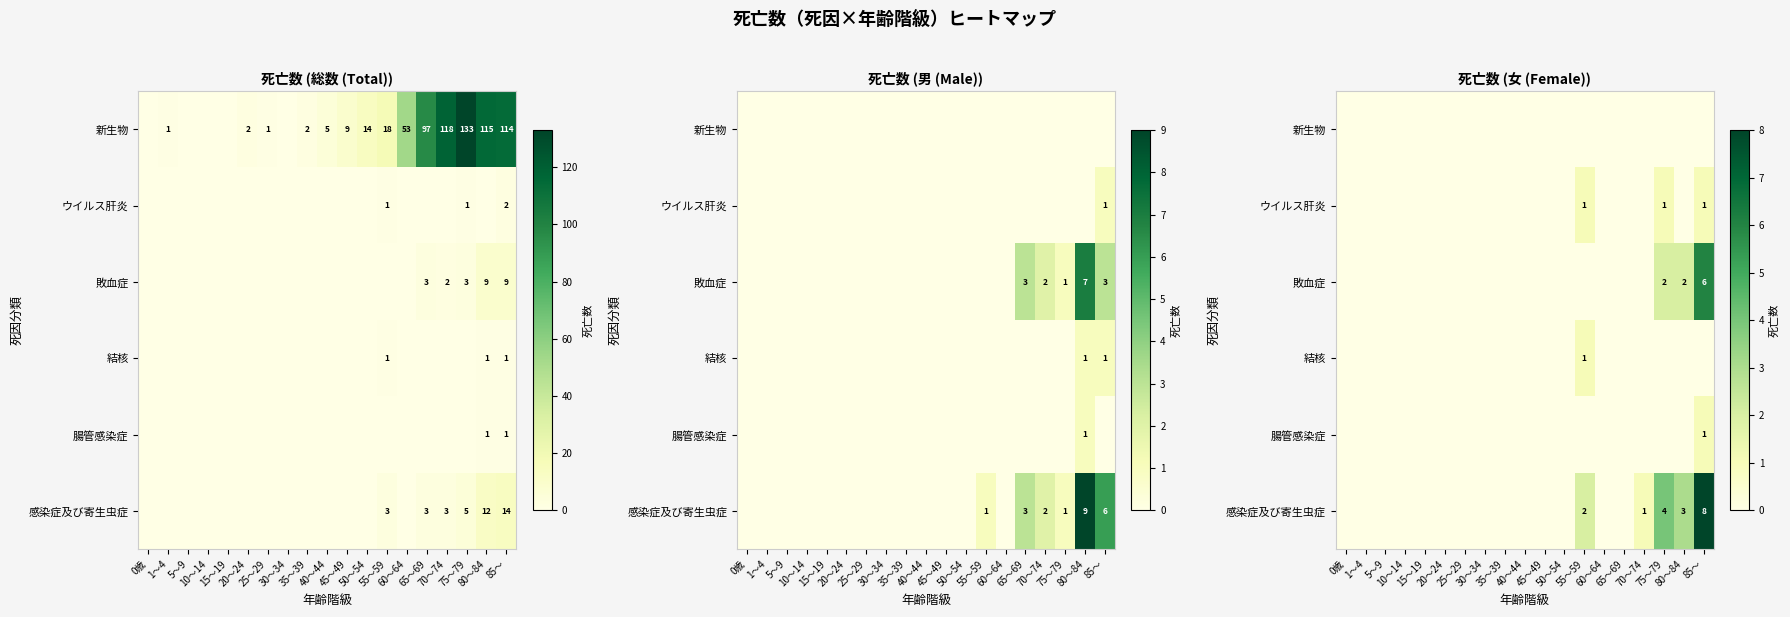

Which label corresponds to the largest value in the chart?

85～